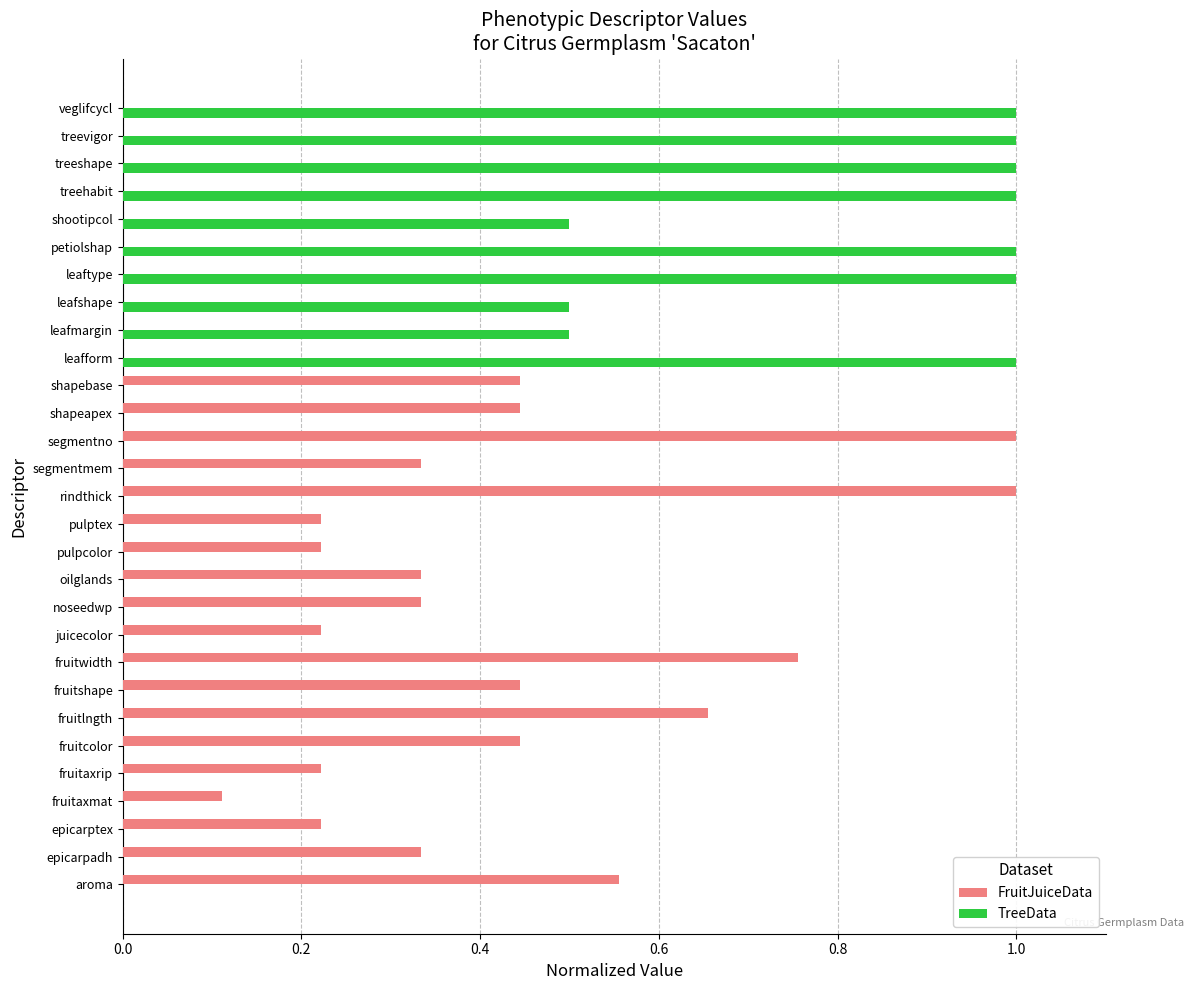

Between oilglands and shapeapex, which series saw the biggest shift?

FruitJuiceData